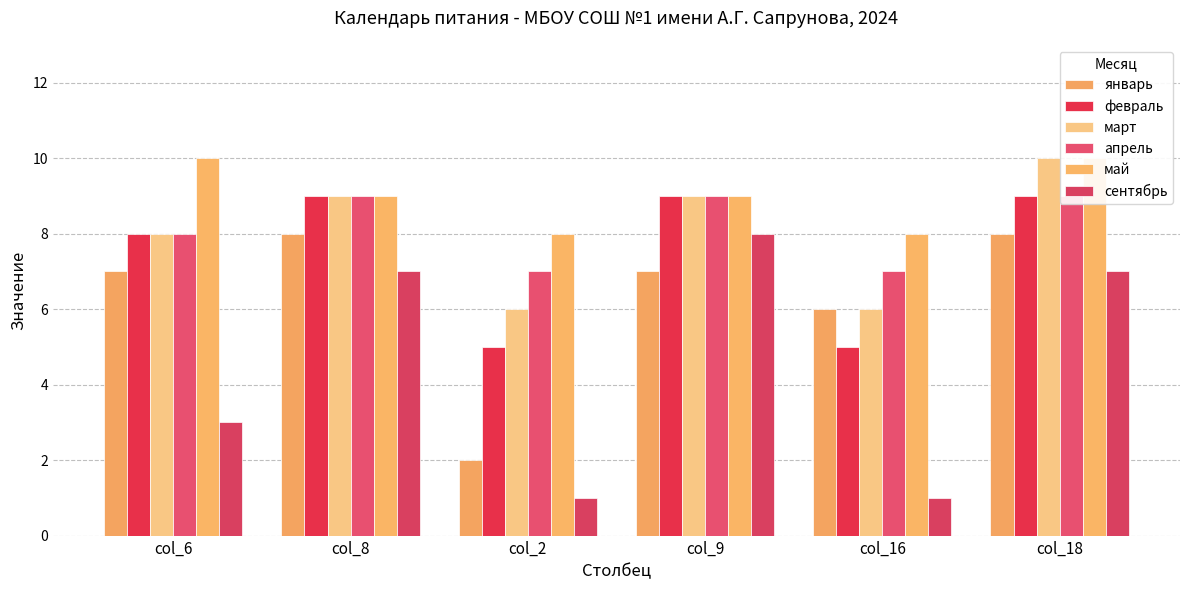

How many март values are between 6 and 9?

5